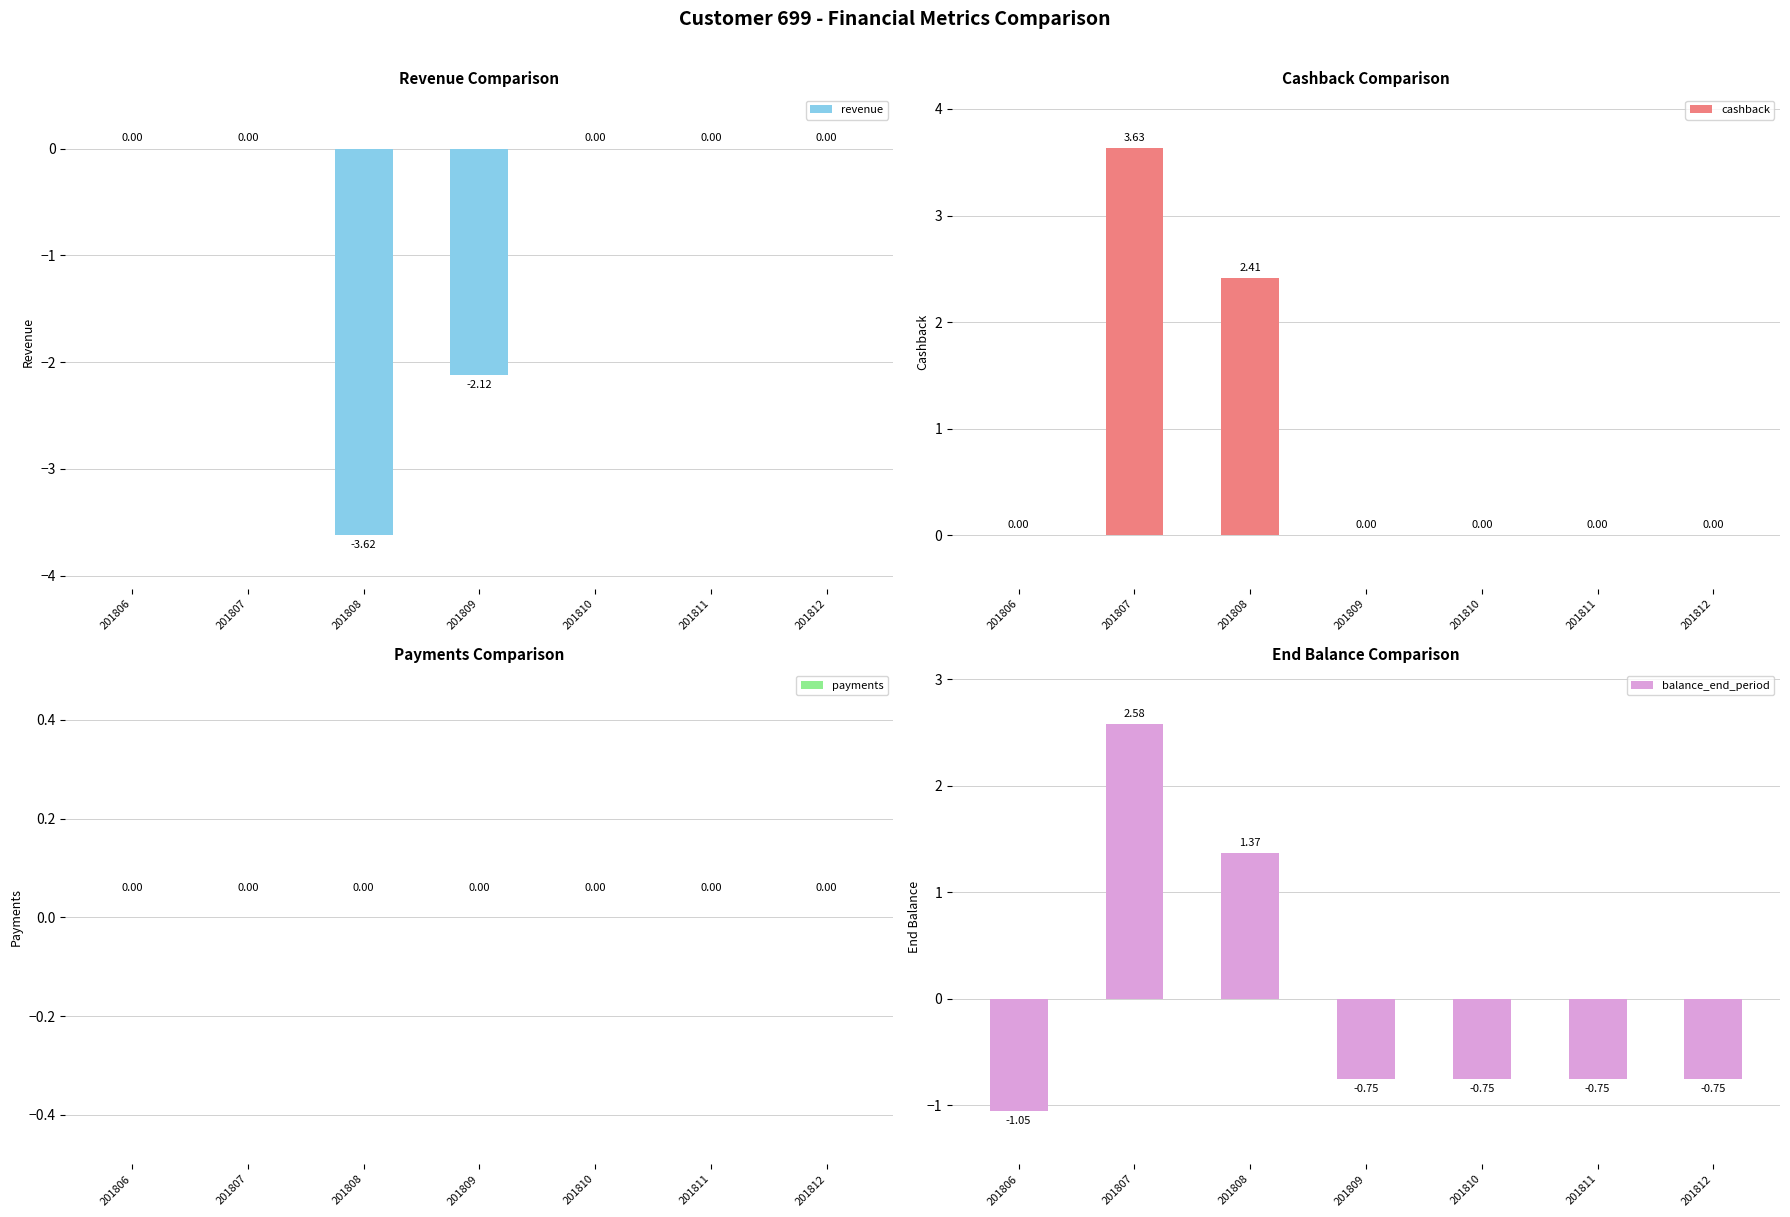

Does the chart contain stacked bars?

No